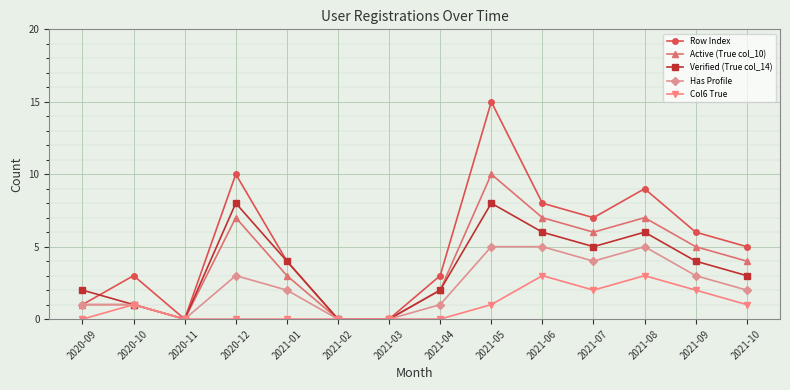

What is the label of the 4th point from the right?

2021-07